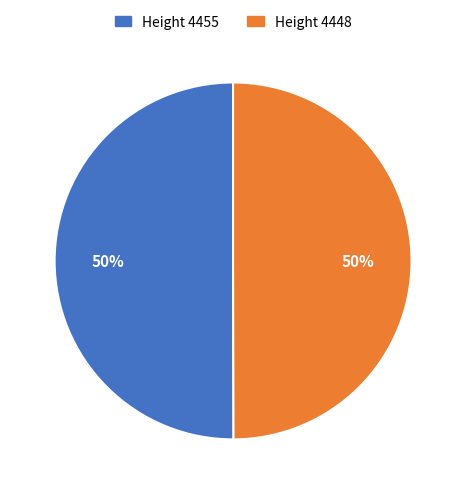

To the nearest percent, what is the average slice percentage?

50%